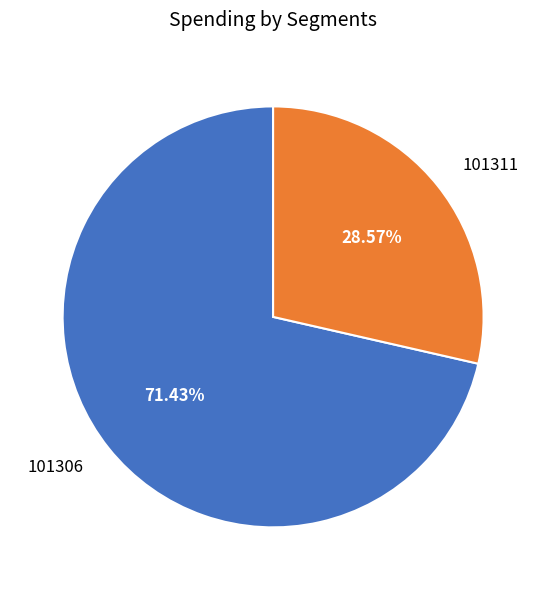

How many segments does this pie chart have?

2